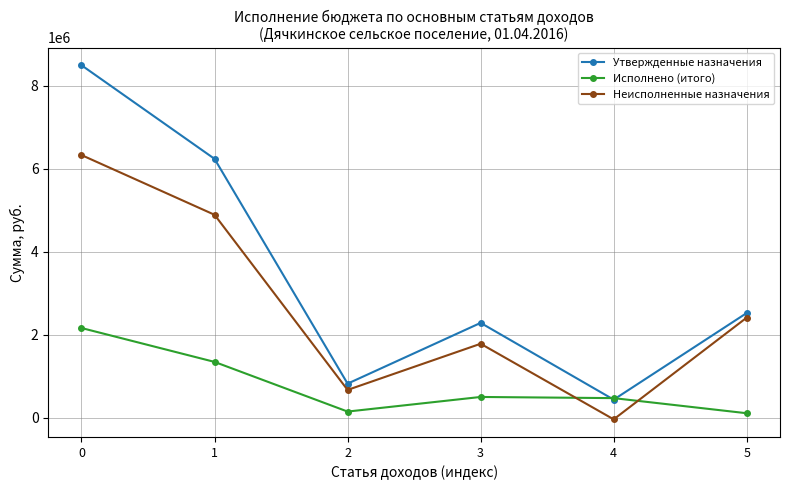

Which series changed the most between 0 and 5?

Утвержденные назначения